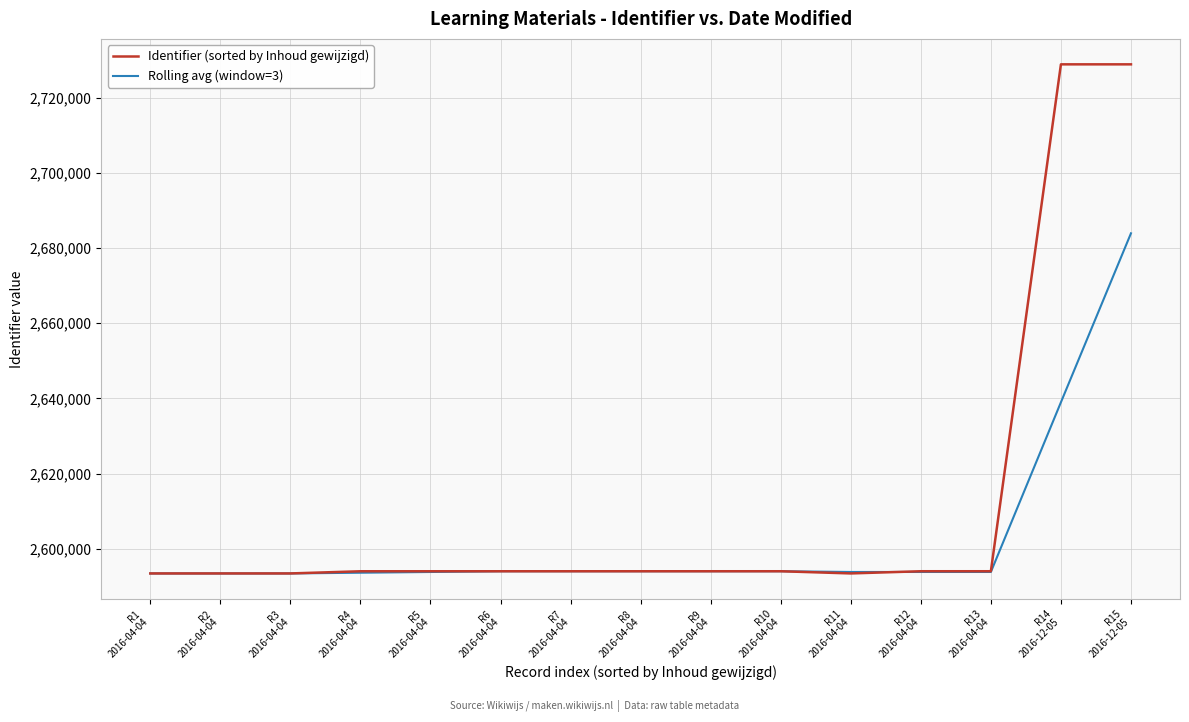

Which series has the largest range (max minus min)?

Identifier (sorted by Inhoud gewijzigd)